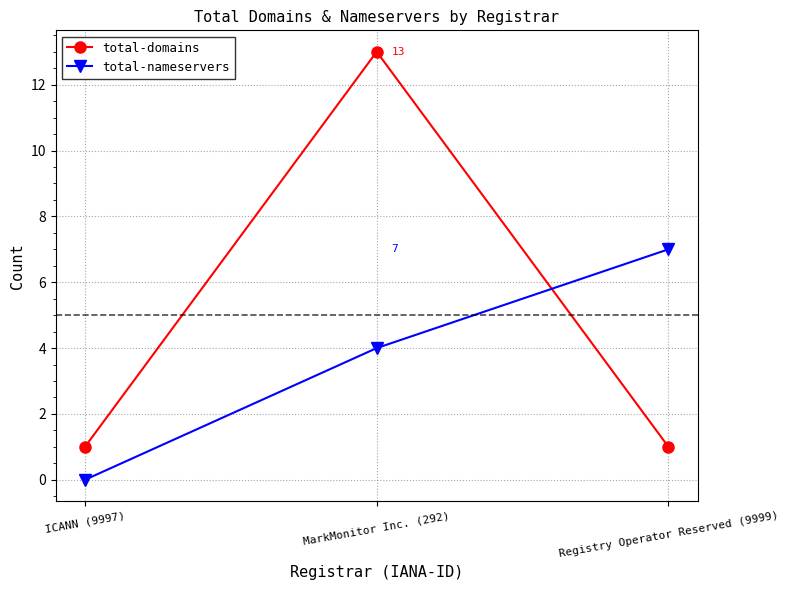

Is it true that total-nameservers equals 7 at Registry Operator Reserved (9999)?

True